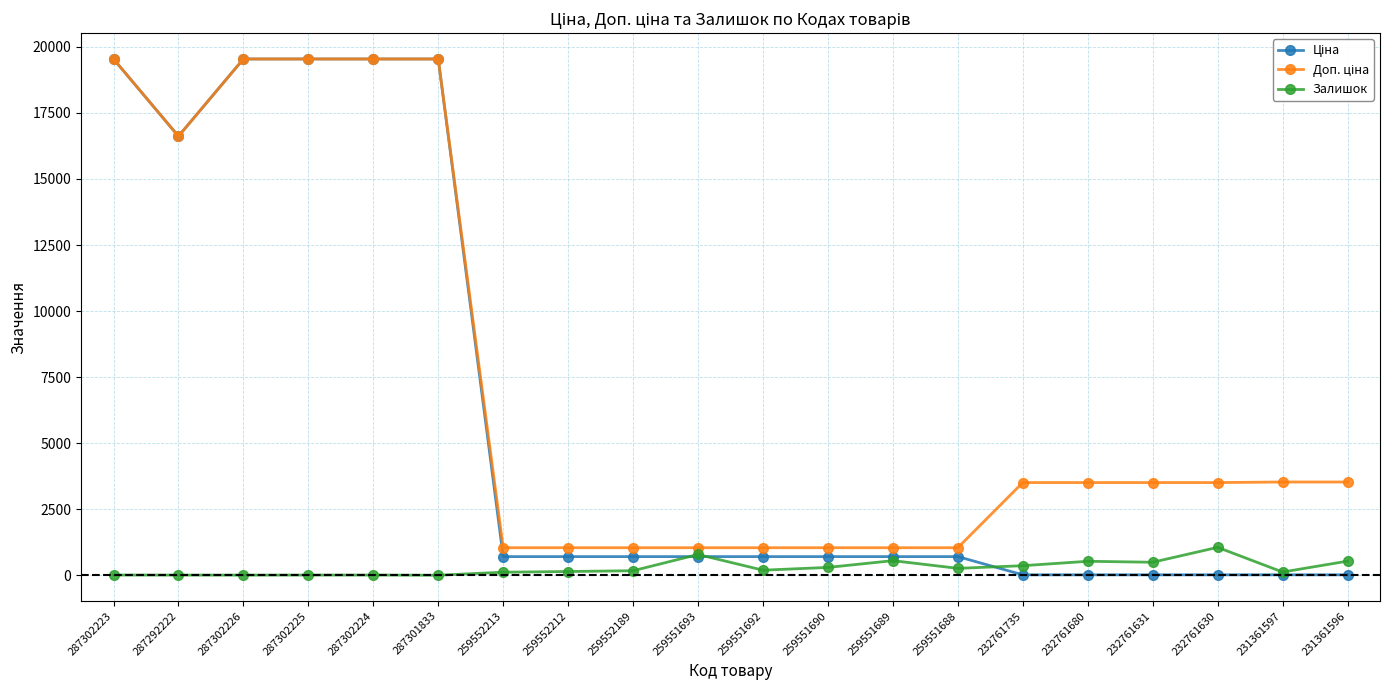

What is the value of the Залишок point at the 10th from the left?

786.0